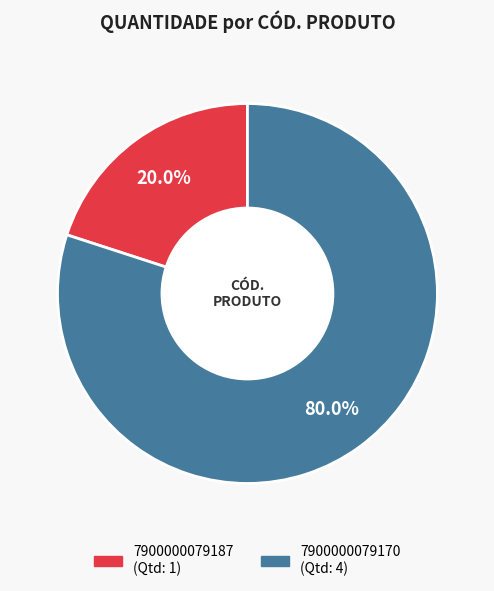

The 7900000079170 slice represents 80% of the pie. True or false?

True